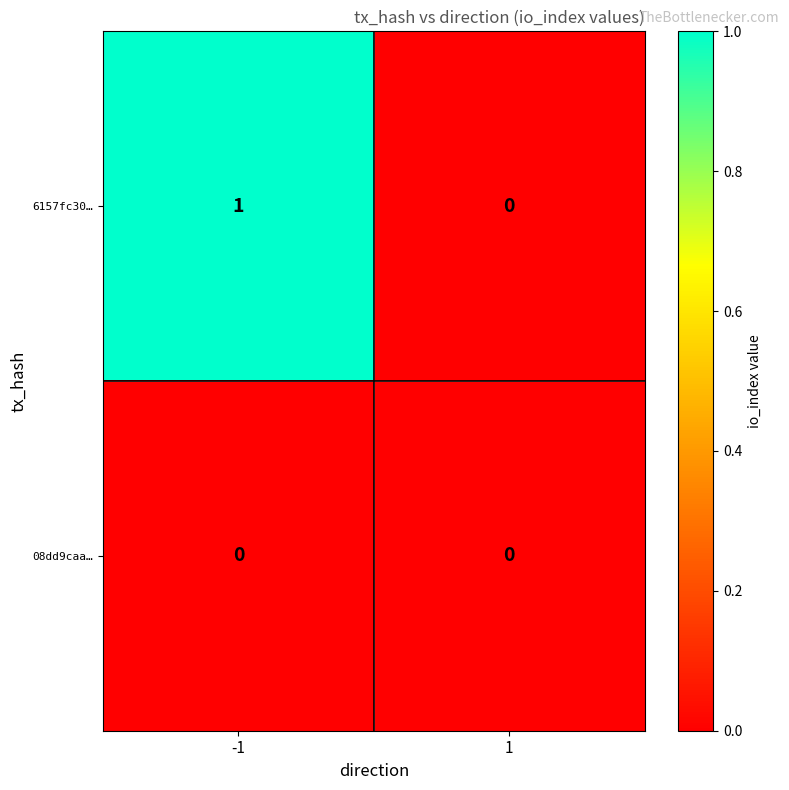

At which category is the sum across all series the highest?

-1